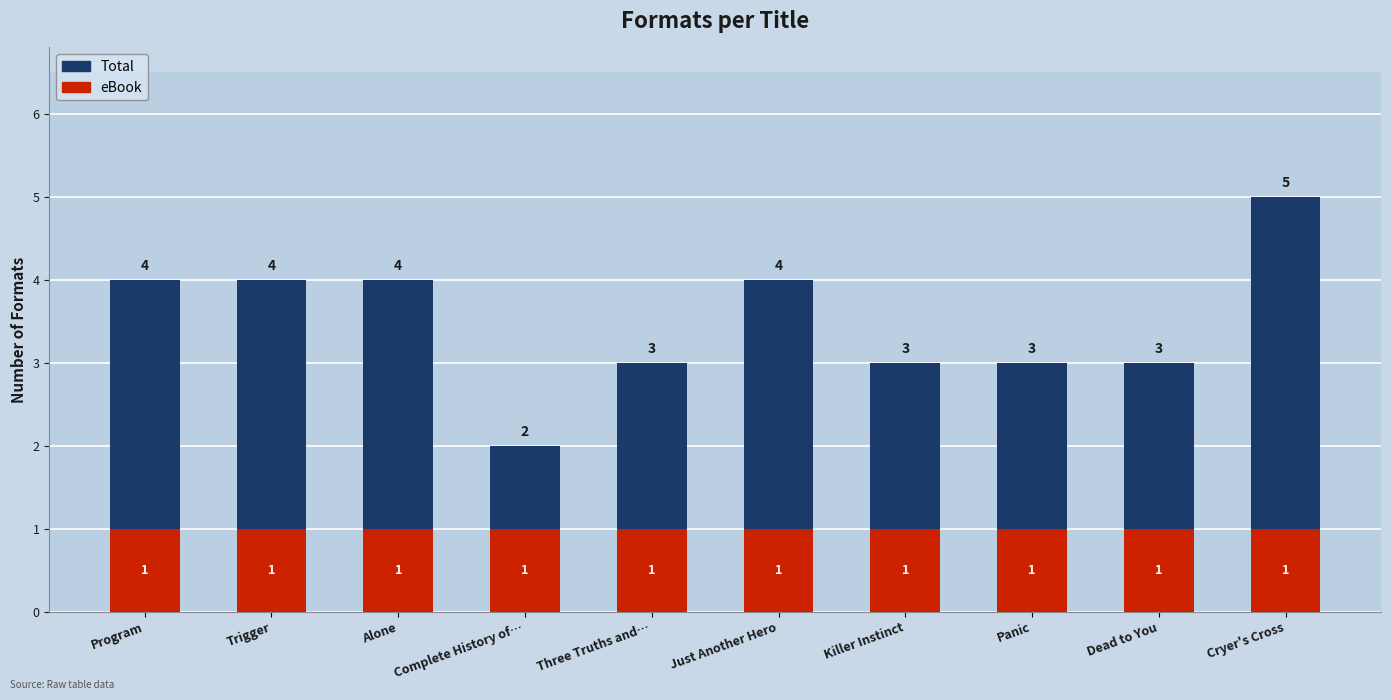

What is the approximate value of Total at Program?

4